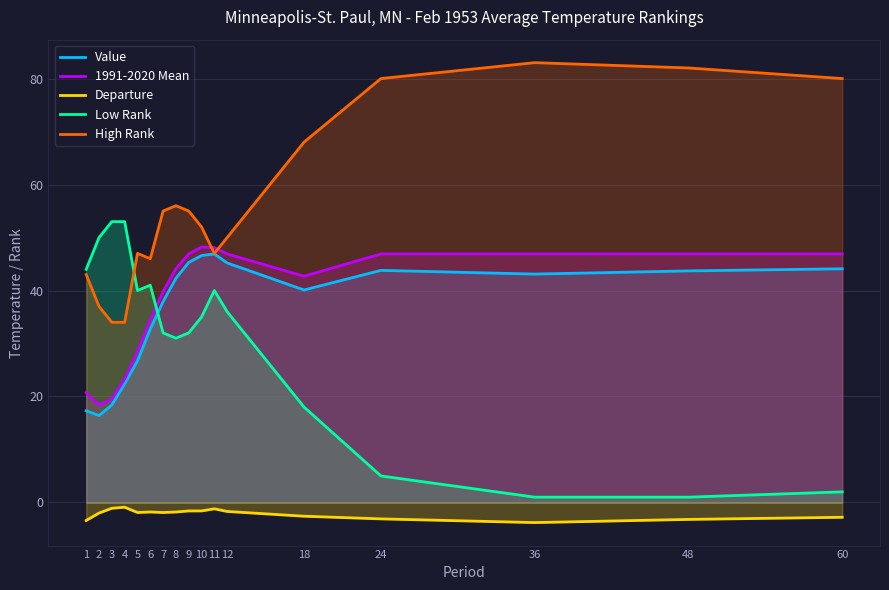

How many times do Low Rank and 1991-2020 Mean cross each other?

1